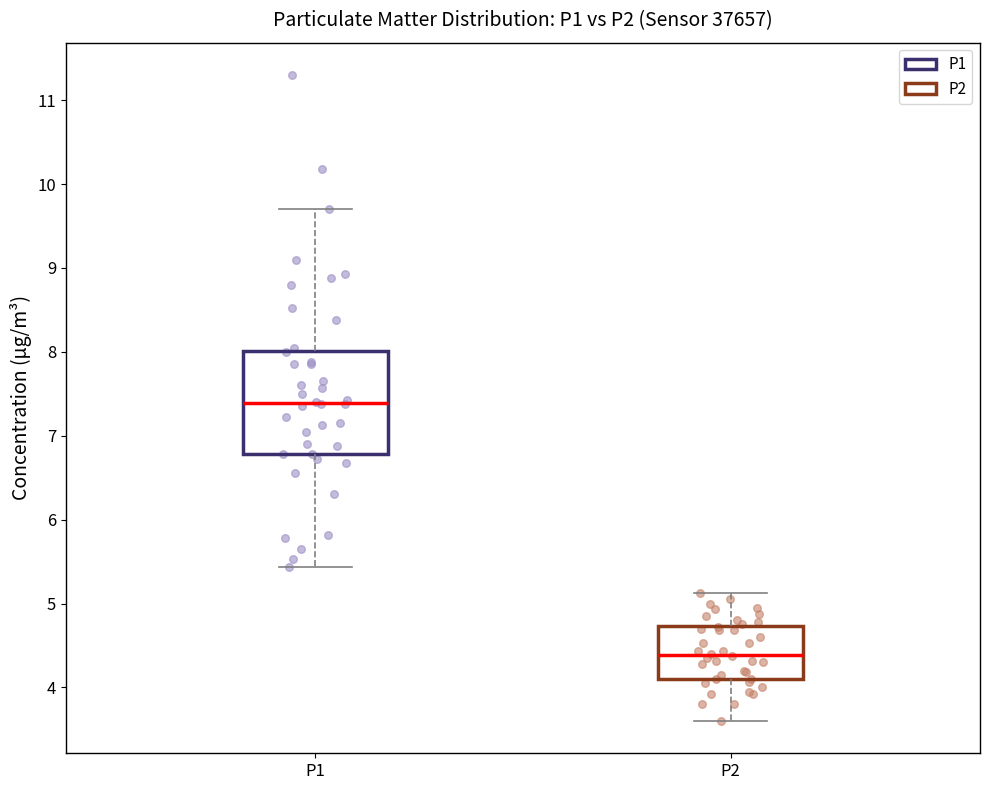

Reading left to right, transcribe this box plot: for each box, give where its median line is, the range the box spans, and where its two whiskers end, as read against the y-axis. The values are not printed on the chart, so give them approximately, as read against the axis.

P1: median 7.4, box 6.8 to 8.0, whiskers 5.4 to 9.7
P2: median 4.4, box 4.1 to 4.7, whiskers 3.6 to 5.1